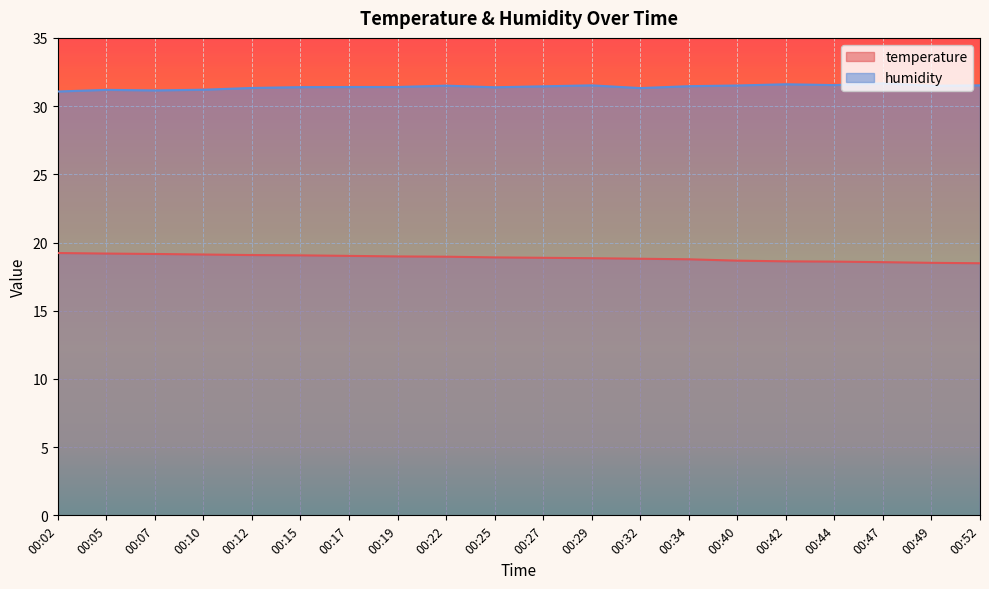

Rank the series by their maximum value, from lowest to highest.

temperature, humidity